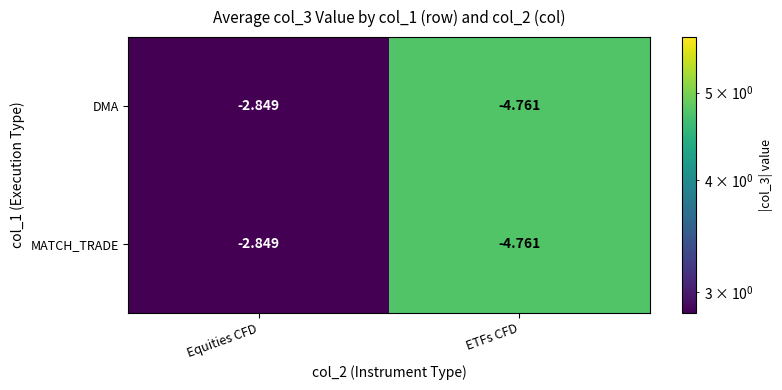

At which category is the sum across all series the highest?

Equities CFD